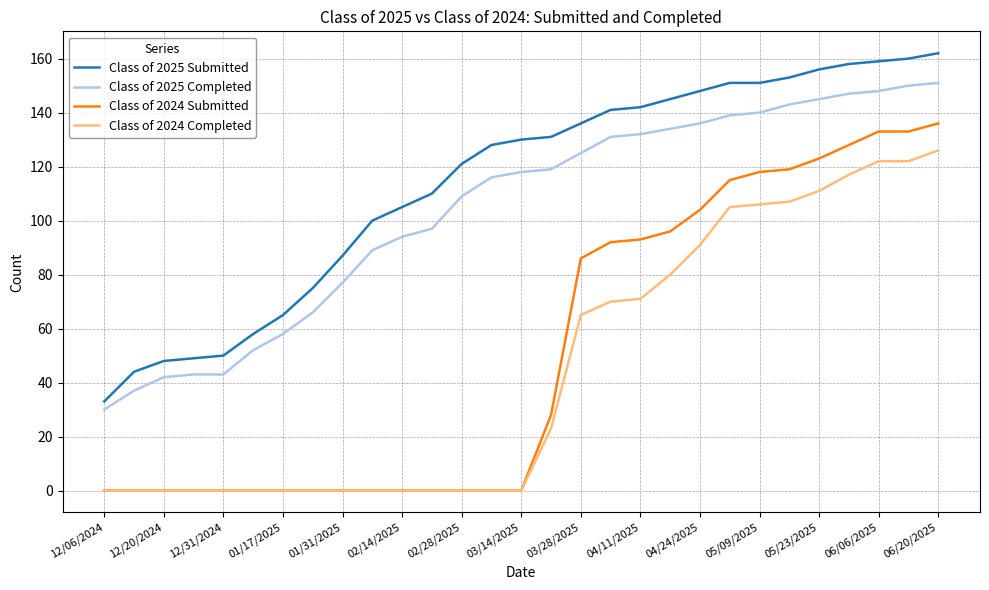

What is the highest value of the Class of 2024 Submitted series?

136